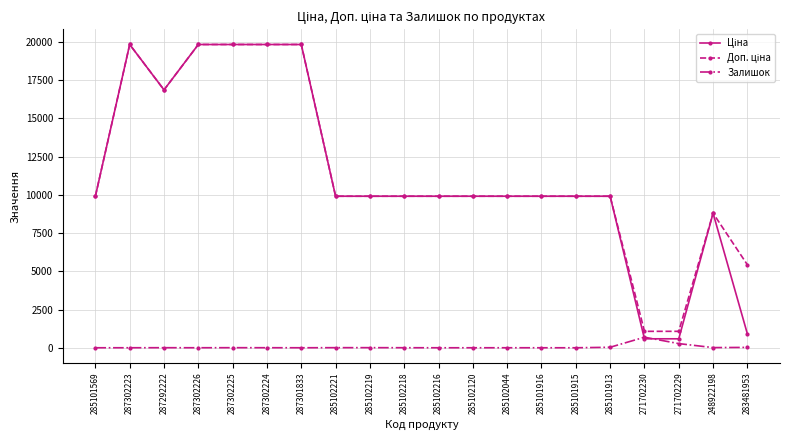

The Залишок series shows 3.0 at 285102218. True or false?

True